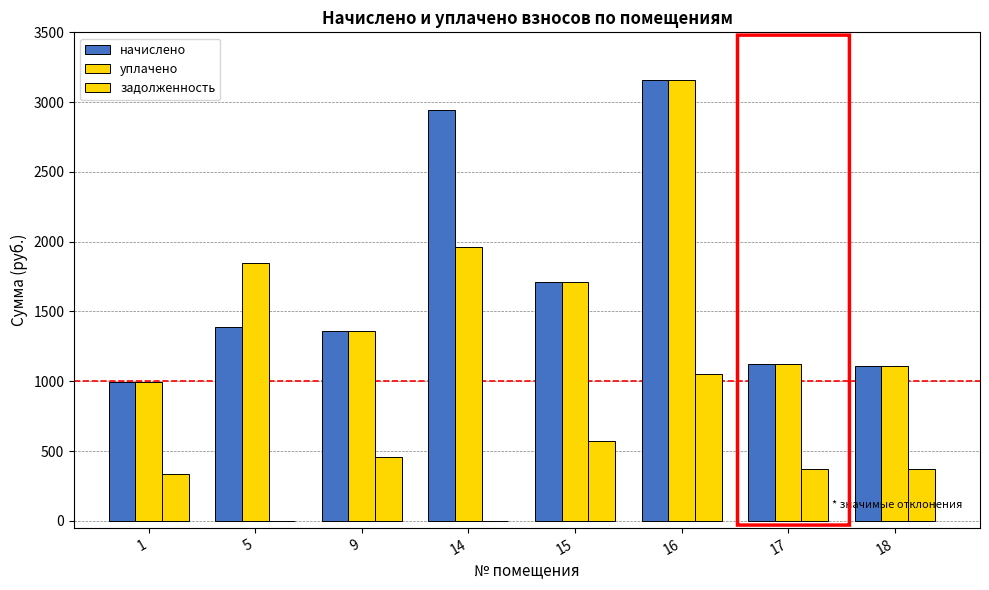

Reading left to right, what are all the values shown in this chart?

начислено: 1=997.1	5=1389.4	9=1363.7	14=2943.8	15=1712.0	16=3156.4	17=1125.5	18=1107.1
уплачено: 1=997.1	5=1847.8	9=1363.7	14=1962.5	15=1712.0	16=3156.4	17=1125.5	18=1107.1
задолженность: 1=332.4	5=0.0	9=454.6	14=0.0	15=570.7	16=1052.1	17=375.1	18=369.0